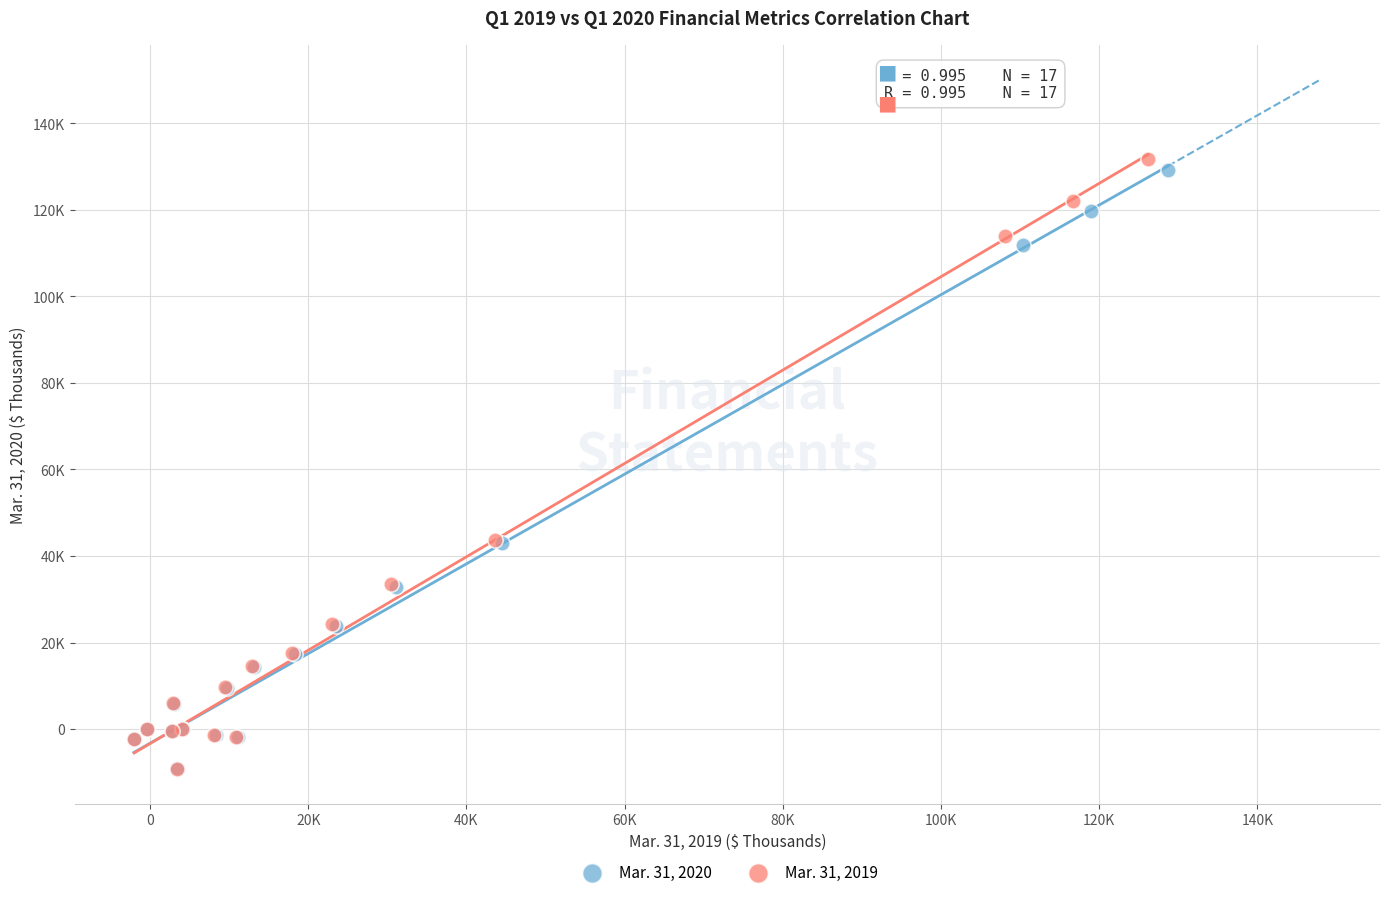

Which series has the largest Y range (max minus min)?

Mar. 31, 2019